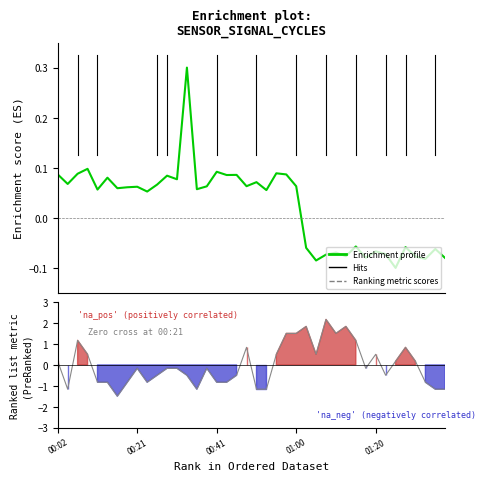

The Enrichment profile series shows -0.1 at 30. True or false?

False